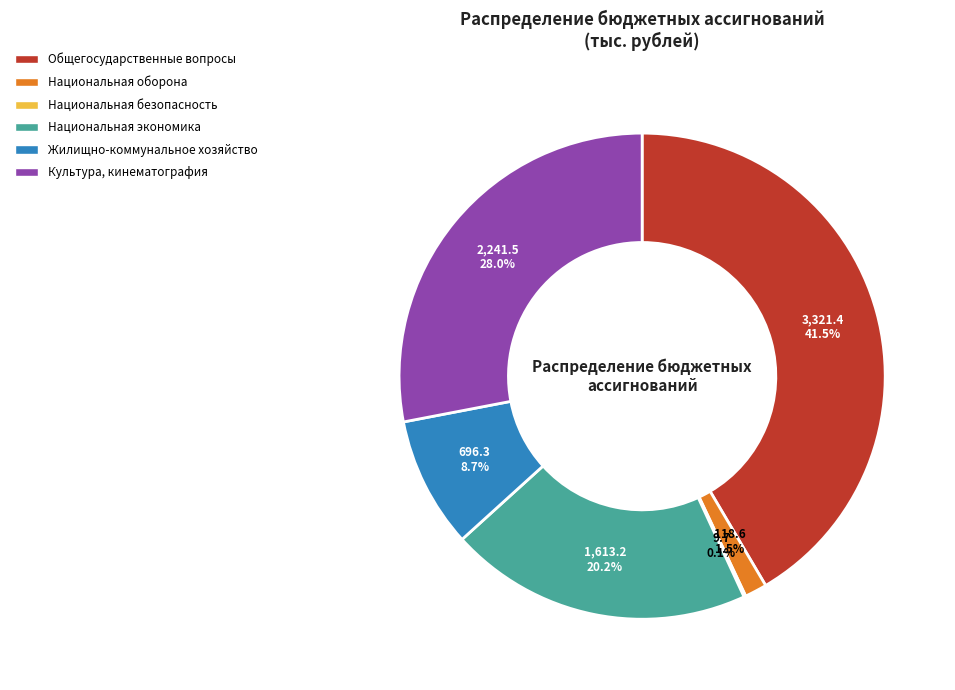

What portion of the pie excludes Культура, кинематография?

72.0%